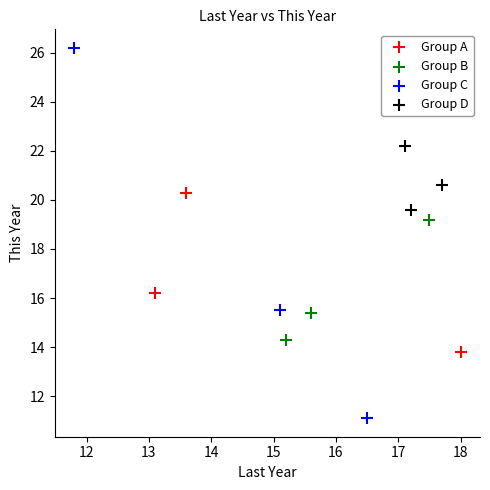

Which series reaches the minimum Y coordinate?

Group C